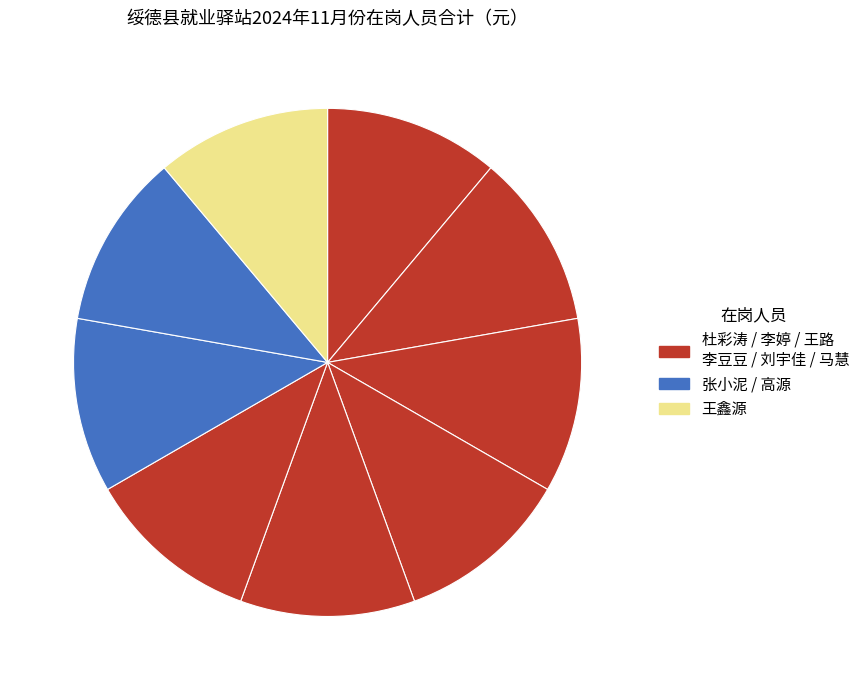

Count the number of slices in the pie.

9